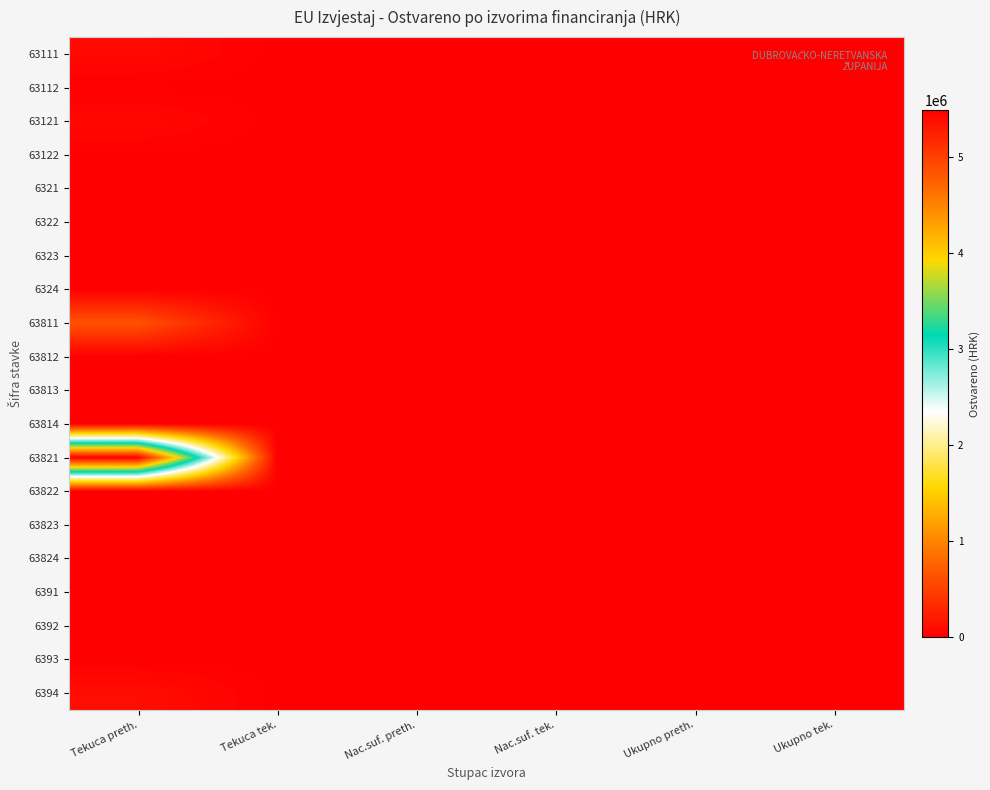

Reading left to right, transcribe all the data shown in this chart.

63111: Tekuca preth.=79981.9	Tekuca tek.=0.0	Nac.suf. preth.=0.0	Nac.suf. tek.=0.0	Ukupno preth.=0.0	Ukupno tek.=0.0
63112: Tekuca preth.=0.0	Tekuca tek.=0.0	Nac.suf. preth.=0.0	Nac.suf. tek.=0.0	Ukupno preth.=0.0	Ukupno tek.=0.0
63121: Tekuca preth.=71332.8	Tekuca tek.=0.0	Nac.suf. preth.=0.0	Nac.suf. tek.=0.0	Ukupno preth.=0.0	Ukupno tek.=0.0
63122: Tekuca preth.=0.0	Tekuca tek.=0.0	Nac.suf. preth.=0.0	Nac.suf. tek.=0.0	Ukupno preth.=0.0	Ukupno tek.=0.0
6321: Tekuca preth.=0.0	Tekuca tek.=0.0	Nac.suf. preth.=0.0	Nac.suf. tek.=0.0	Ukupno preth.=0.0	Ukupno tek.=0.0
6322: Tekuca preth.=0.0	Tekuca tek.=0.0	Nac.suf. preth.=0.0	Nac.suf. tek.=0.0	Ukupno preth.=0.0	Ukupno tek.=0.0
6323: Tekuca preth.=0.0	Tekuca tek.=0.0	Nac.suf. preth.=0.0	Nac.suf. tek.=0.0	Ukupno preth.=0.0	Ukupno tek.=0.0
6324: Tekuca preth.=0.0	Tekuca tek.=0.0	Nac.suf. preth.=0.0	Nac.suf. tek.=0.0	Ukupno preth.=0.0	Ukupno tek.=0.0
63811: Tekuca preth.=635122.0	Tekuca tek.=0.0	Nac.suf. preth.=0.0	Nac.suf. tek.=0.0	Ukupno preth.=0.0	Ukupno tek.=0.0
63812: Tekuca preth.=0.0	Tekuca tek.=0.0	Nac.suf. preth.=0.0	Nac.suf. tek.=0.0	Ukupno preth.=0.0	Ukupno tek.=0.0
63813: Tekuca preth.=0.0	Tekuca tek.=0.0	Nac.suf. preth.=0.0	Nac.suf. tek.=0.0	Ukupno preth.=0.0	Ukupno tek.=0.0
63814: Tekuca preth.=0.0	Tekuca tek.=0.0	Nac.suf. preth.=0.0	Nac.suf. tek.=0.0	Ukupno preth.=0.0	Ukupno tek.=0.0
63821: Tekuca preth.=5493589.0	Tekuca tek.=0.0	Nac.suf. preth.=0.0	Nac.suf. tek.=0.0	Ukupno preth.=0.0	Ukupno tek.=0.0
63822: Tekuca preth.=0.0	Tekuca tek.=0.0	Nac.suf. preth.=0.0	Nac.suf. tek.=0.0	Ukupno preth.=0.0	Ukupno tek.=0.0
63823: Tekuca preth.=0.0	Tekuca tek.=0.0	Nac.suf. preth.=0.0	Nac.suf. tek.=0.0	Ukupno preth.=0.0	Ukupno tek.=0.0
63824: Tekuca preth.=0.0	Tekuca tek.=0.0	Nac.suf. preth.=0.0	Nac.suf. tek.=0.0	Ukupno preth.=0.0	Ukupno tek.=0.0
6391: Tekuca preth.=0.0	Tekuca tek.=0.0	Nac.suf. preth.=0.0	Nac.suf. tek.=0.0	Ukupno preth.=0.0	Ukupno tek.=0.0
6392: Tekuca preth.=0.0	Tekuca tek.=0.0	Nac.suf. preth.=0.0	Nac.suf. tek.=0.0	Ukupno preth.=0.0	Ukupno tek.=0.0
6393: Tekuca preth.=0.0	Tekuca tek.=0.0	Nac.suf. preth.=0.0	Nac.suf. tek.=0.0	Ukupno preth.=0.0	Ukupno tek.=0.0
6394: Tekuca preth.=109037.4	Tekuca tek.=0.0	Nac.suf. preth.=0.0	Nac.suf. tek.=0.0	Ukupno preth.=0.0	Ukupno tek.=0.0